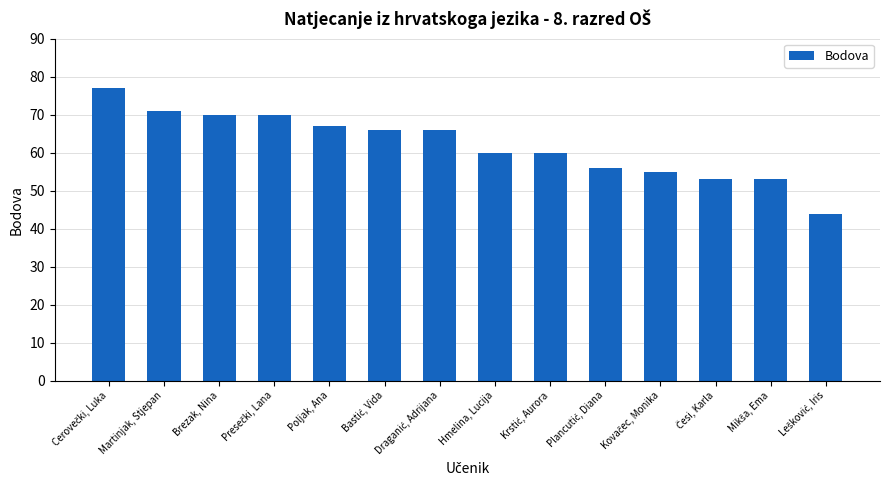

What is the value of the 14th bar from the left?

44